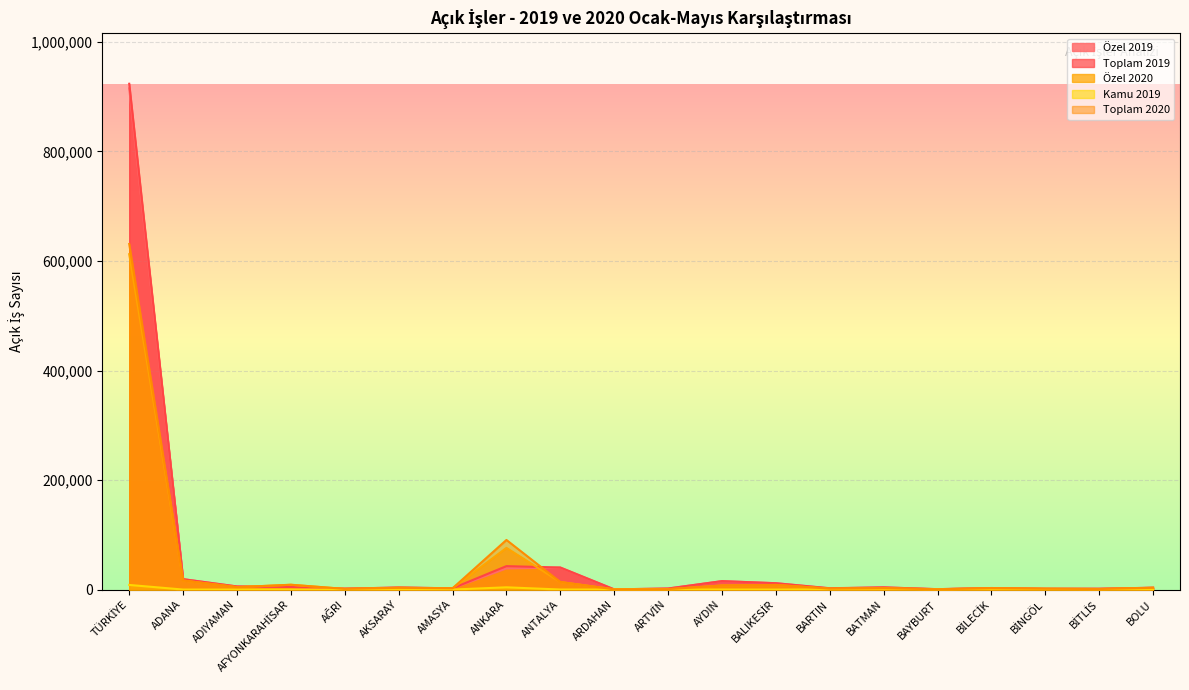

Which series has the largest total across all categories?

Toplam 2019